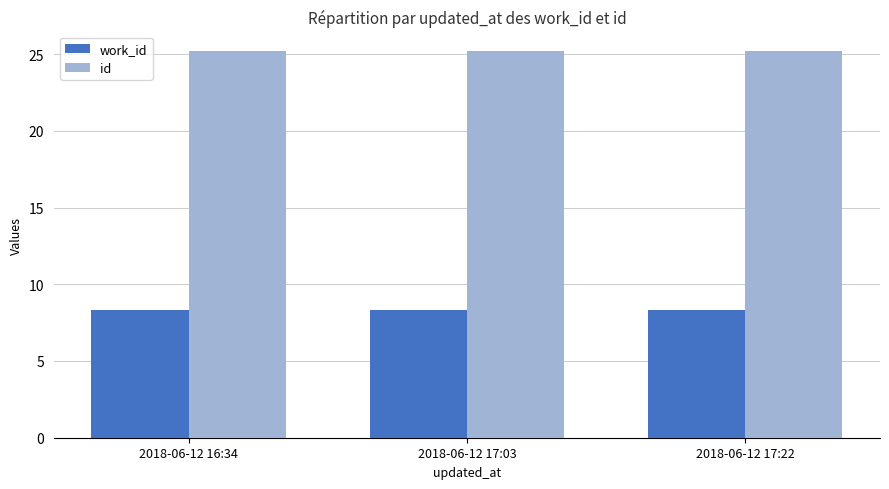

What is the highest value of the id series?

25.2